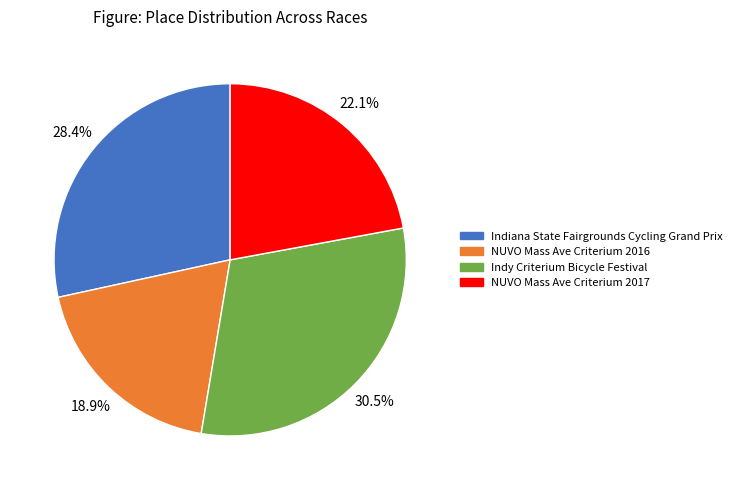

True or false: NUVO Mass Ave Criterium 2017 accounts for 35% of the total.

False